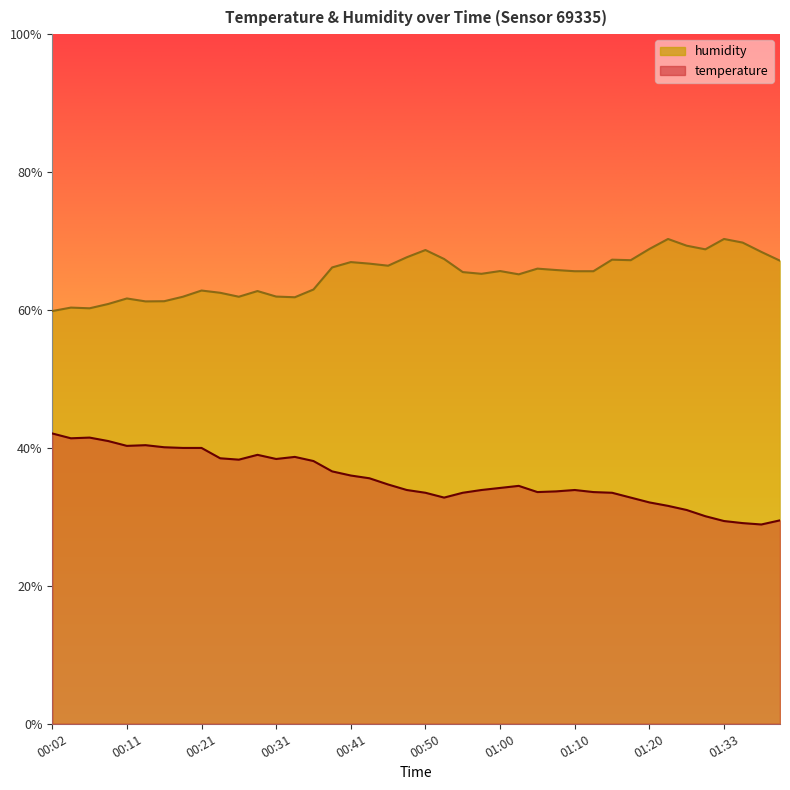

True or false: temperature has more than 1 interior local peaks.

True